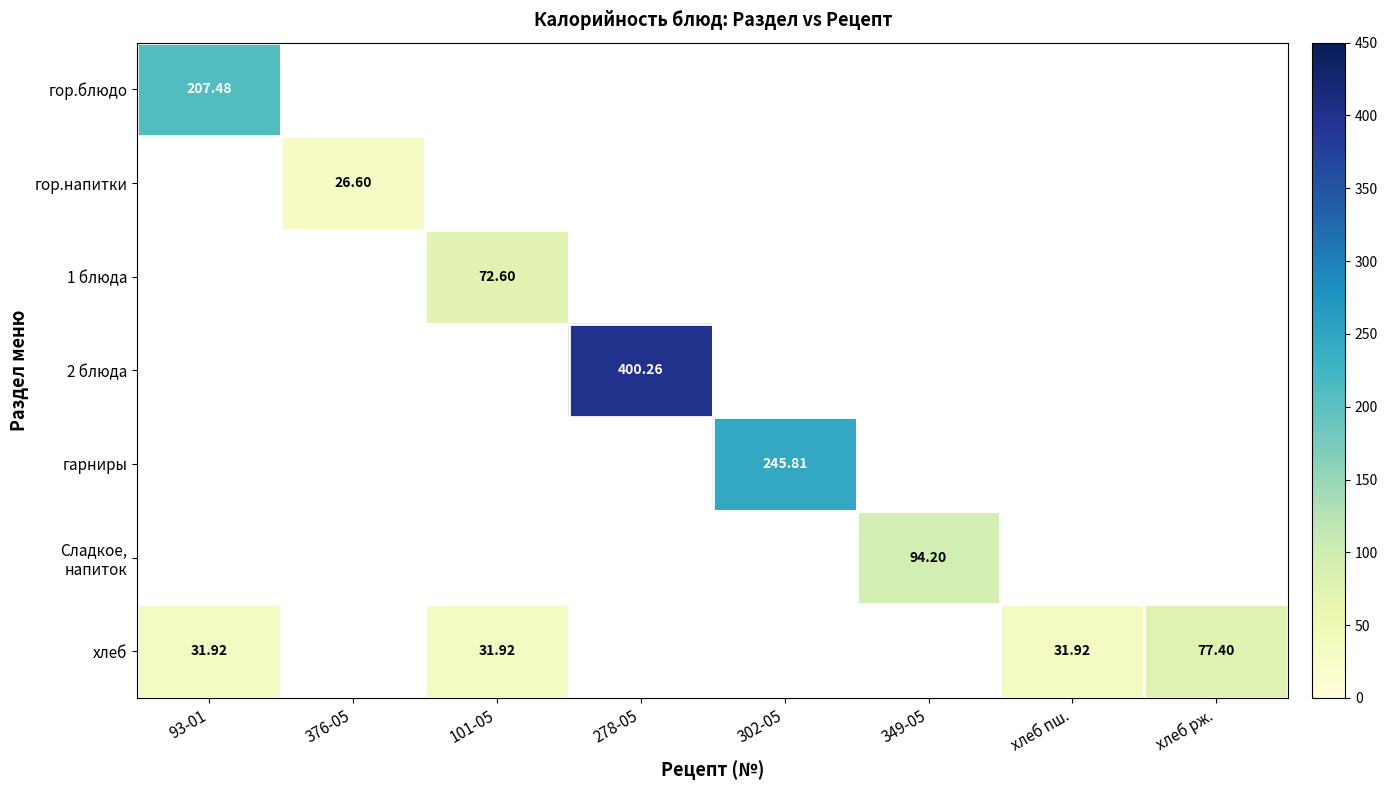

What is the greatest value displayed?

400.3